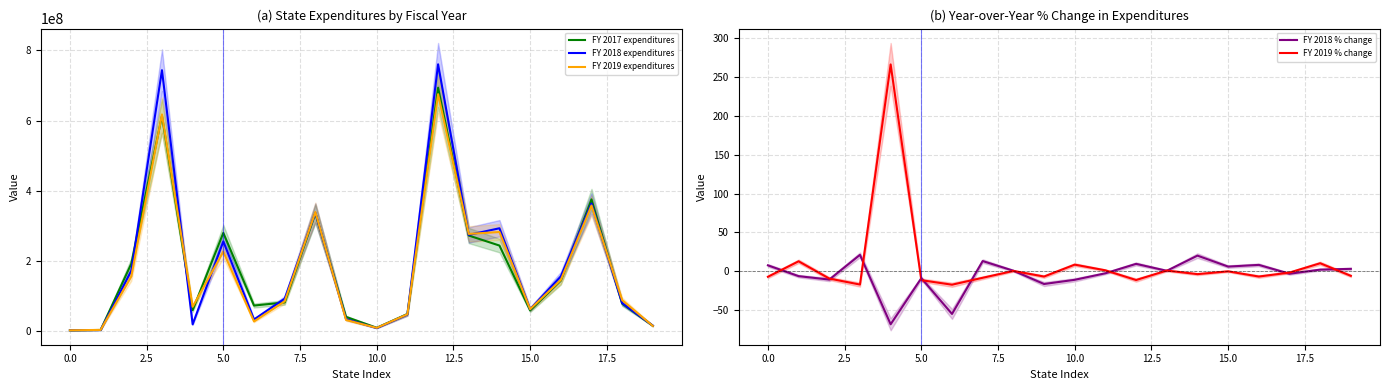

What is the maximum value for FY 2019 % change?

266.1